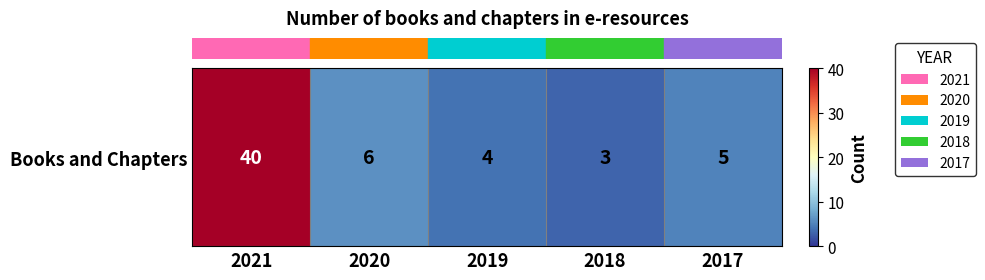

List the labels in order of value, smallest first.

2018, 2019, 2017, 2020, 2021